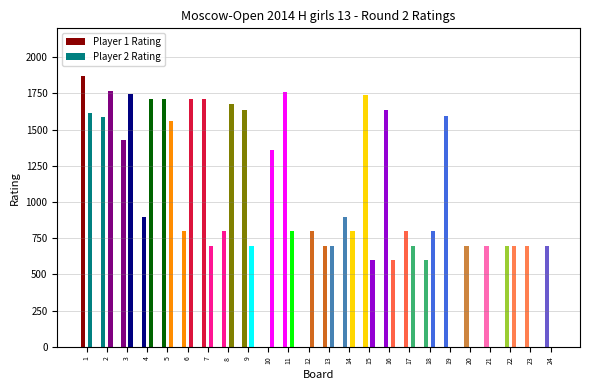

Where does the Player 1 Rating series first go above 900?

1